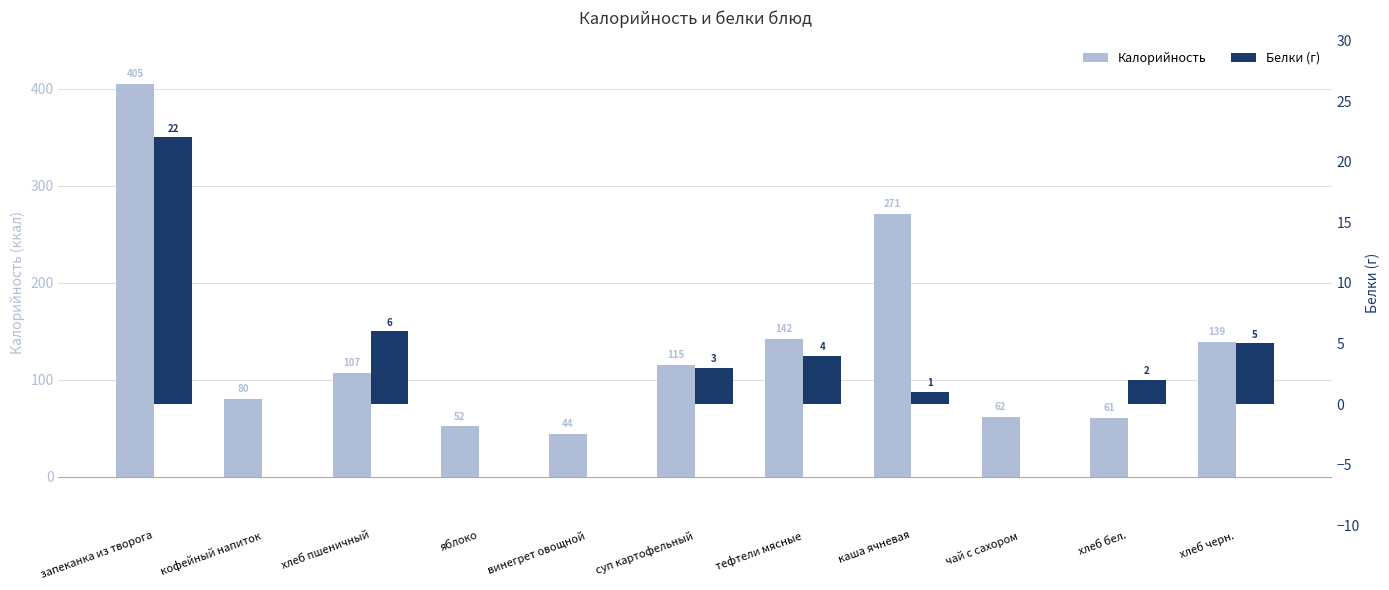

What is the average value of the Белки (г) series?

4